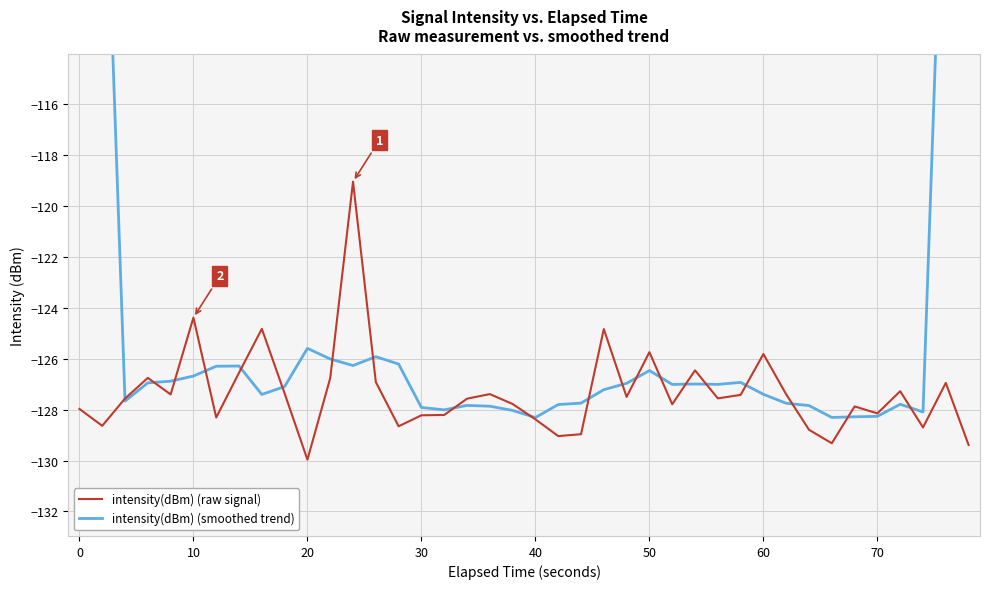

Does the chart display data point markers on the line(s)?

No